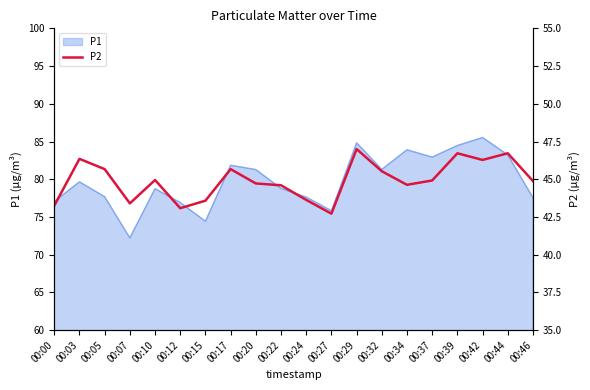

At which category does the data reach its first local valley?

00:07